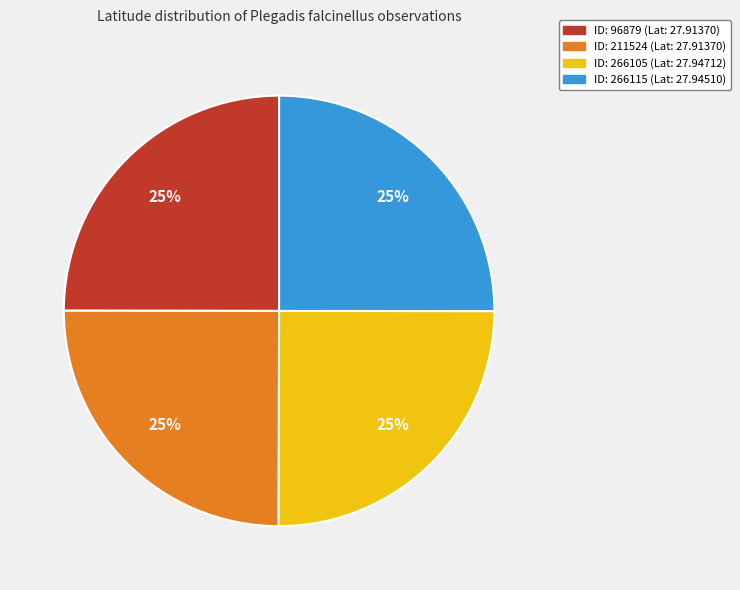

To the nearest percent, what is the average slice percentage?

25%